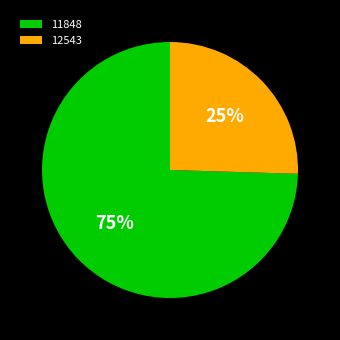

Does any single category account for the majority?

Yes